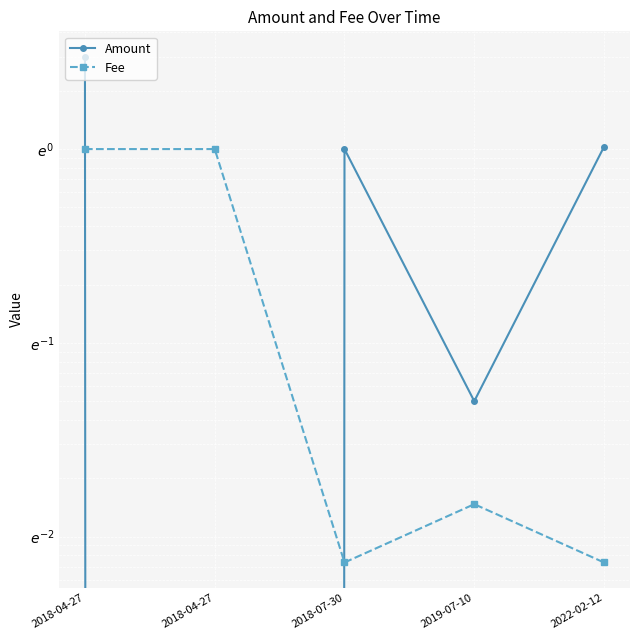

Rank the series at 2018-07-30 from lowest to highest value.

Fee, Amount